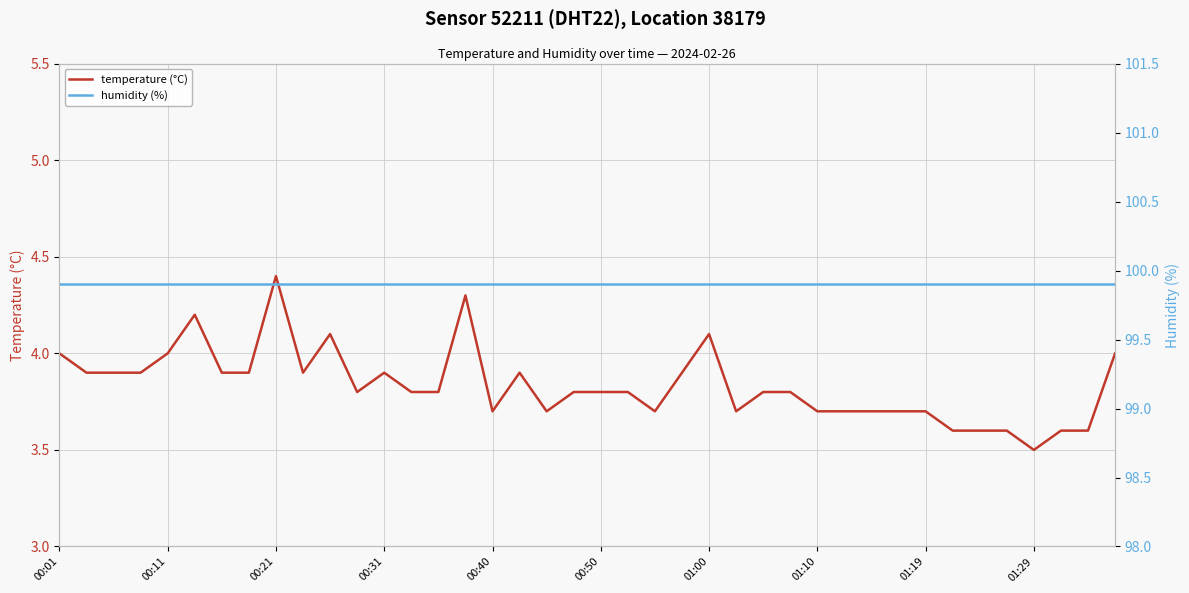

Reading right to left, transcribe all the data shown in this chart.

temperature (°C): 4.0	3.6	3.6	3.5	3.6	3.6	3.6	3.7	3.7	3.7	3.7	3.7	3.8	3.8	3.7	4.1	3.9	3.7	3.8	3.8	3.8	3.7	3.9	3.7	4.3	3.8	3.8	3.9	3.8	4.1	3.9	4.4	3.9	3.9	4.2	4.0	3.9	3.9	3.9	4.0
humidity (%): 99.9	99.9	99.9	99.9	99.9	99.9	99.9	99.9	99.9	99.9	99.9	99.9	99.9	99.9	99.9	99.9	99.9	99.9	99.9	99.9	99.9	99.9	99.9	99.9	99.9	99.9	99.9	99.9	99.9	99.9	99.9	99.9	99.9	99.9	99.9	99.9	99.9	99.9	99.9	99.9